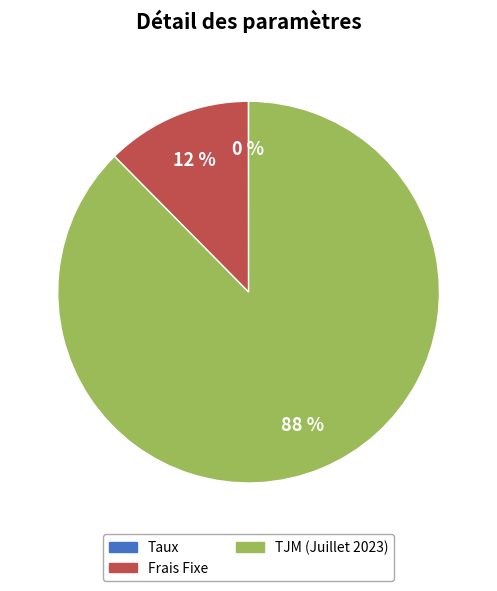

Is there a majority slice in this chart?

Yes